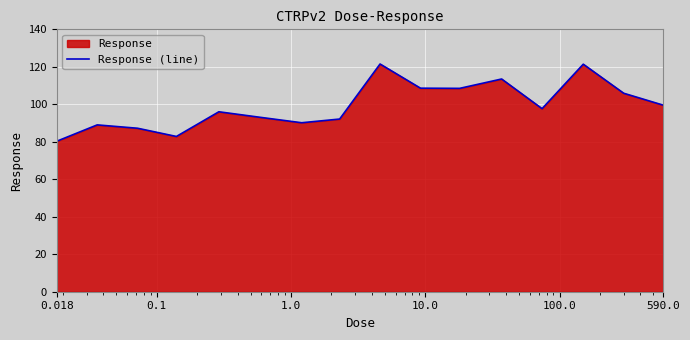

What is the difference between the maximum and minimum values?

41.2